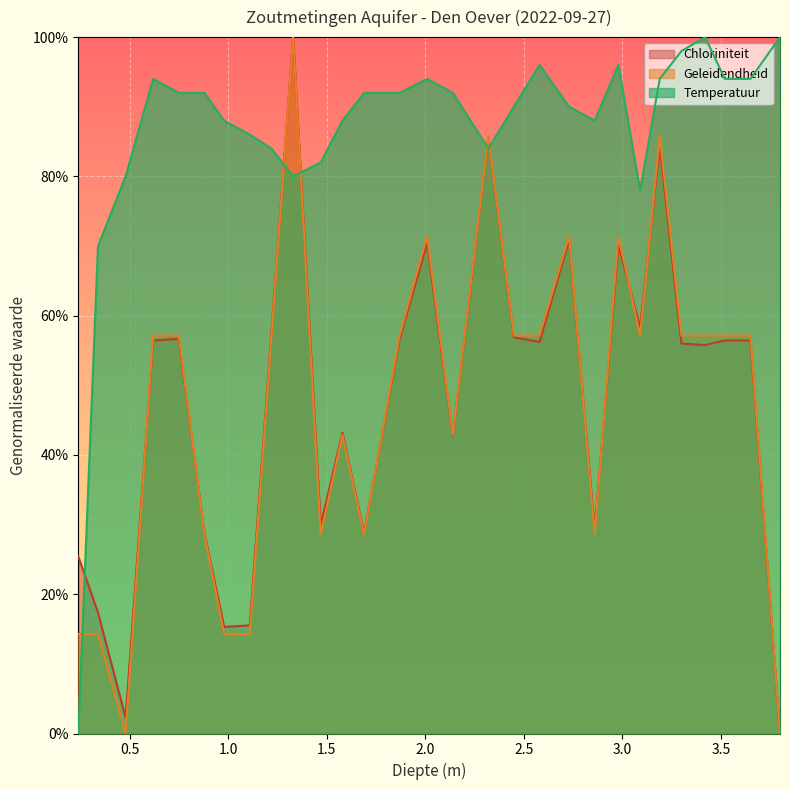

What is the difference between the second highest and minimum values in the Chloriniteit series?

0.9